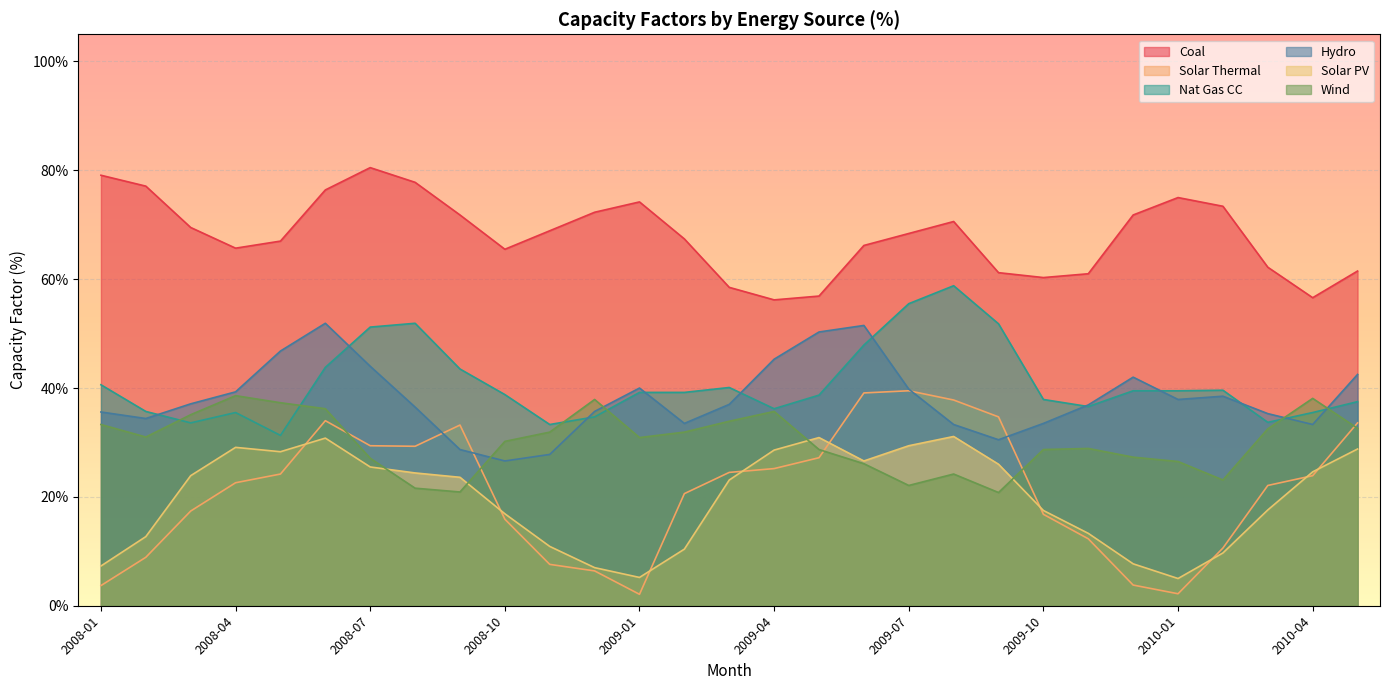

Does the chart display data point markers on the line(s)?

No